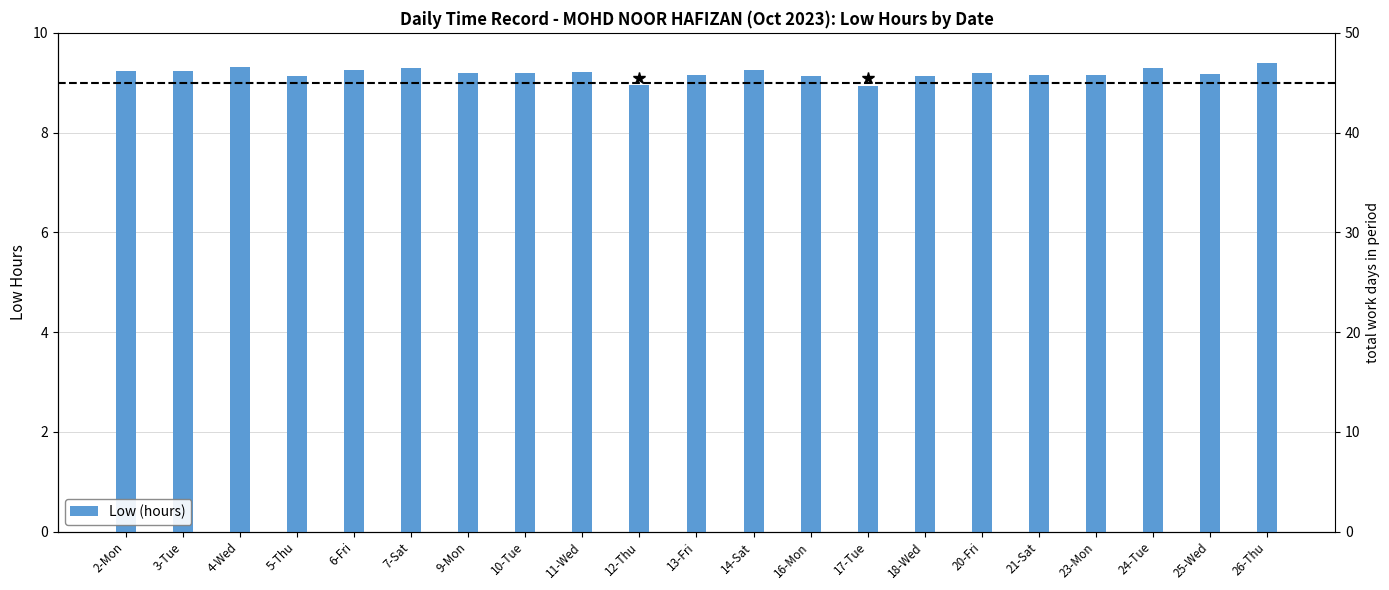

Where does the data first go above 9?

2-Mon